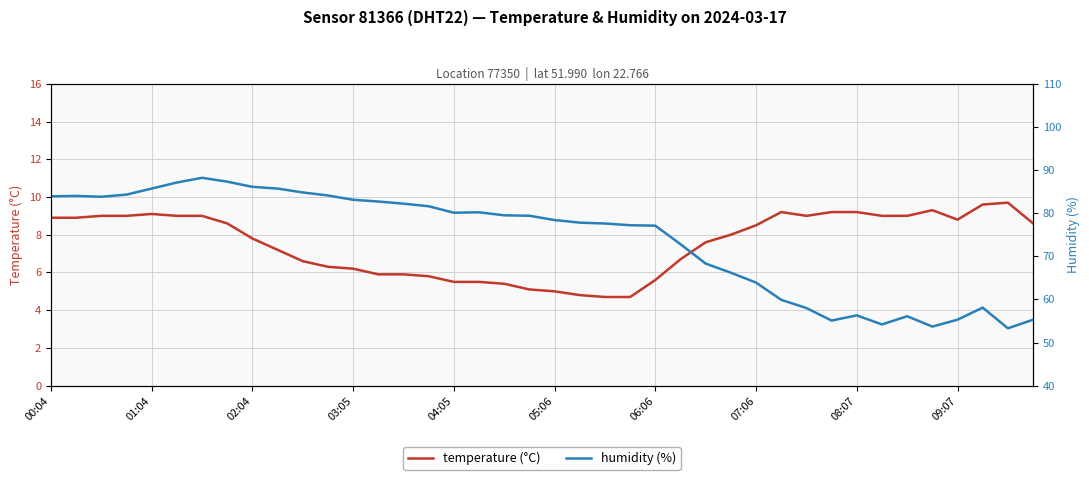

True or false: temperature and humidity cross at least once.

False